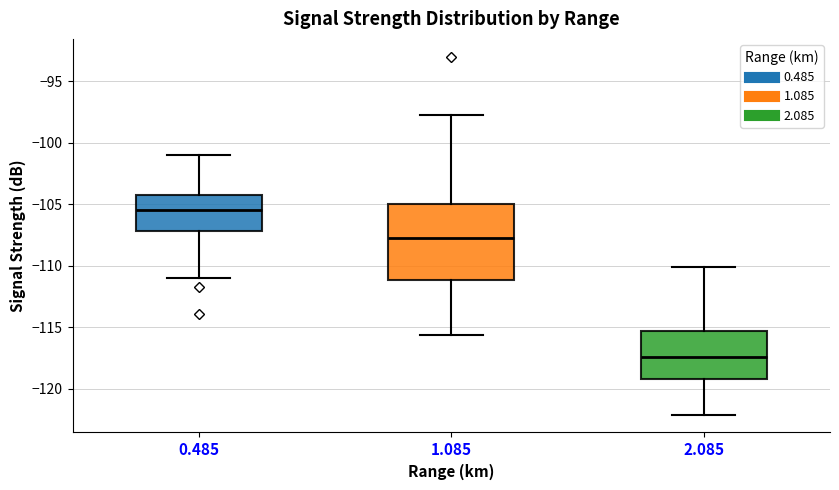

Where is the upper edge of the box at x = 1.085 on the y-axis? The values are not printed on the chart, so give them approximately, as read against the axis.

-105.0